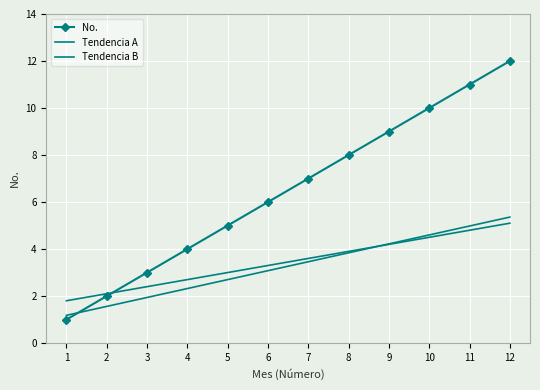

Where is Tendencia B nearest to the value 3?

5